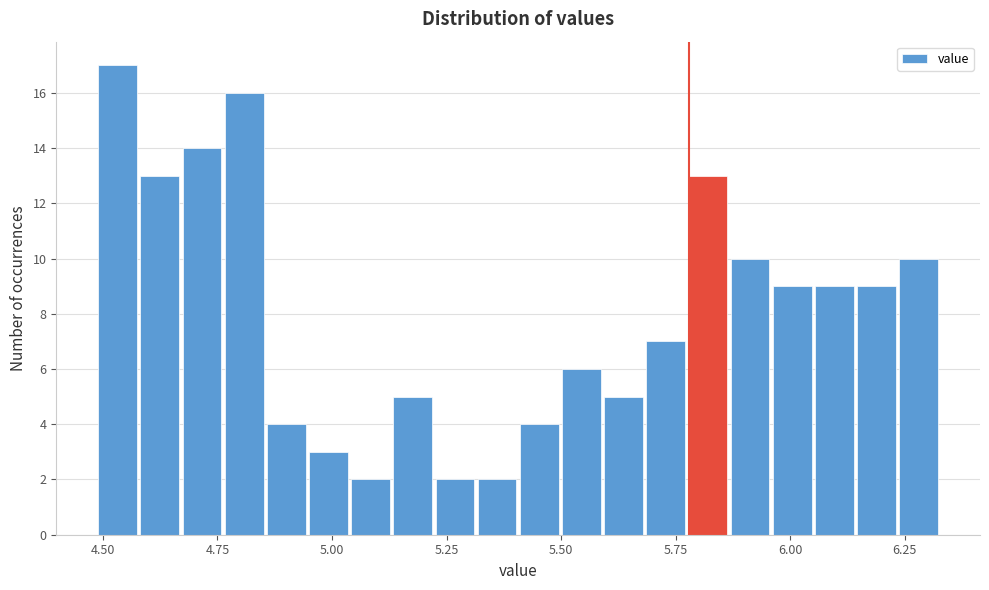

Read against the x-axis, roughly where is the centre of the tallest bar?

4.55